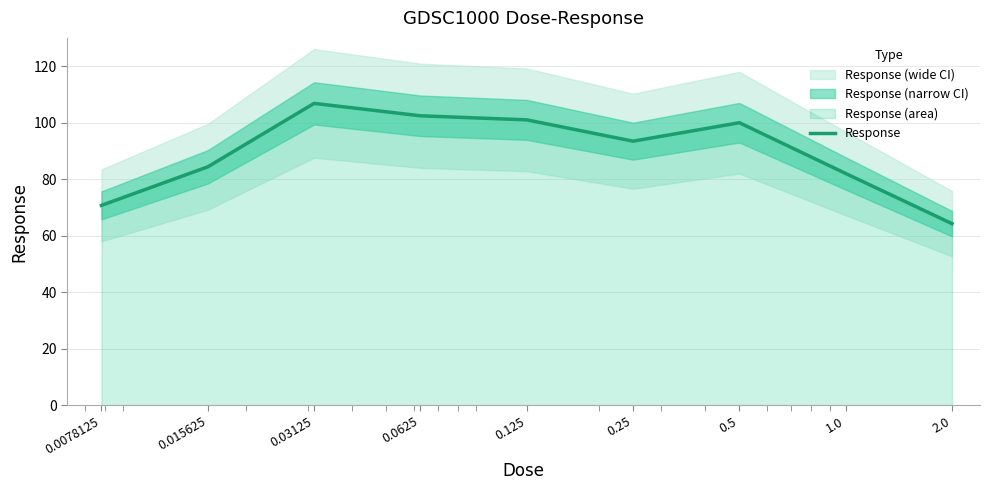

Rank the categories by value from lowest to highest.

2.0, 0.0078125, 1.0, 0.015625, 0.25, 0.5, 0.125, 0.0625, 0.03125